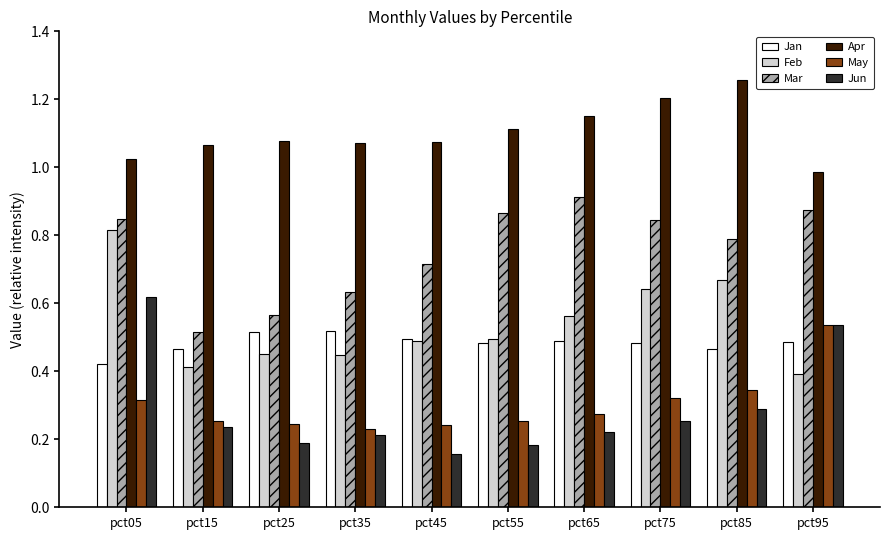

How many Feb values are between 0 and 1?

10